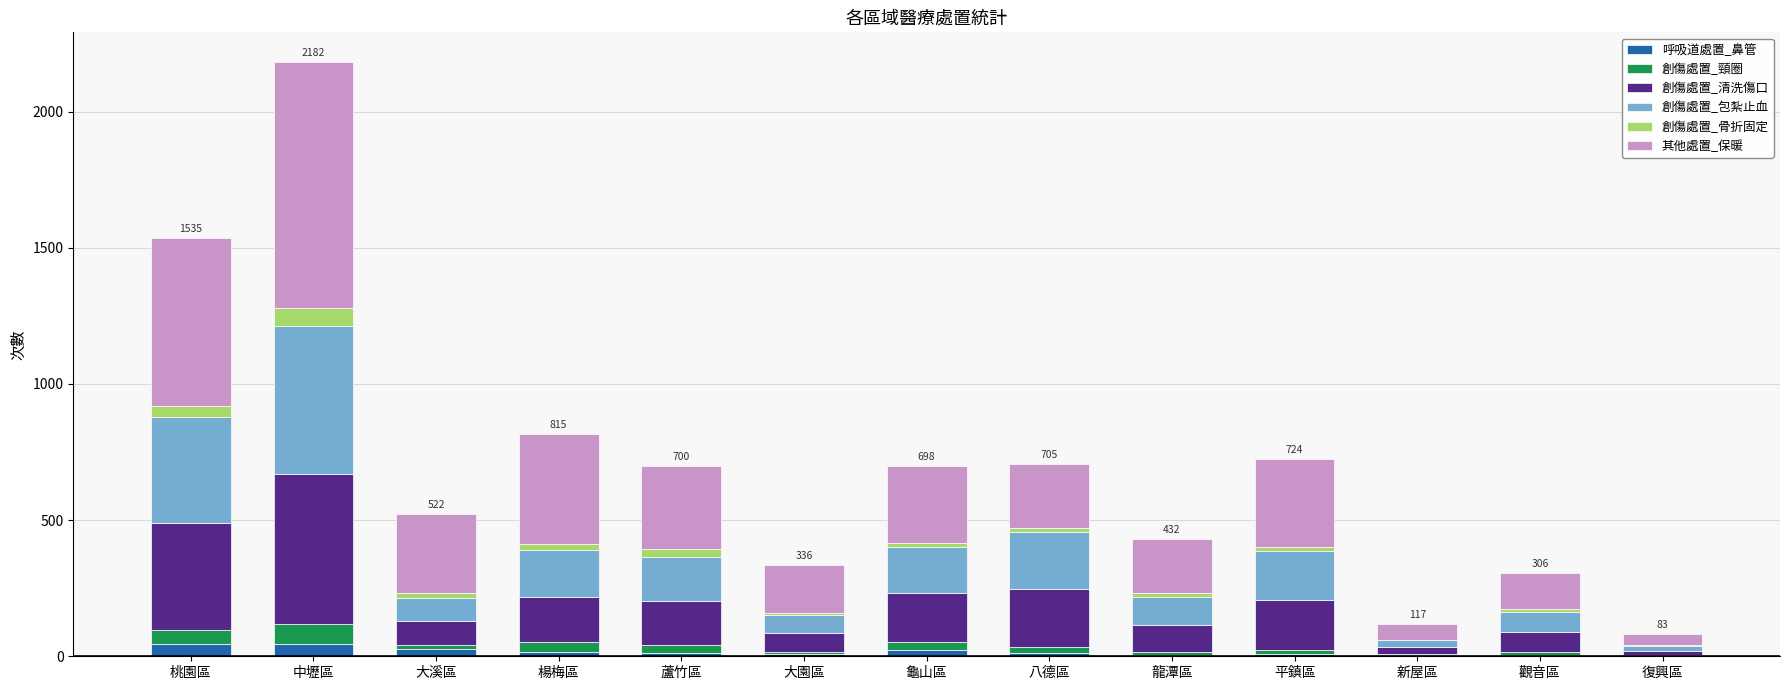

At which category is the sum across all series the highest?

中壢區